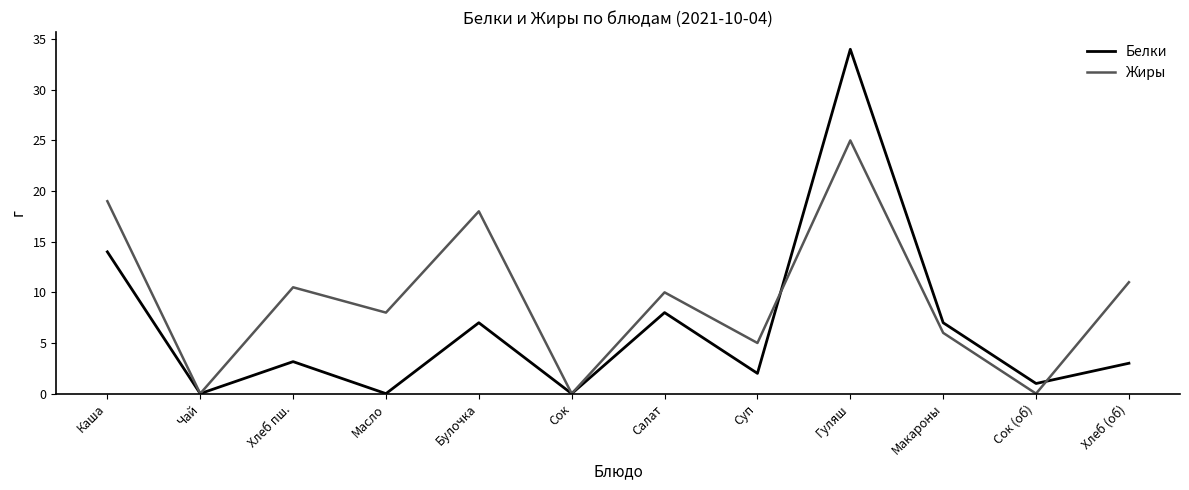

Is the value of Белки at Чай greater than the value of Жиры at Макароны?

No